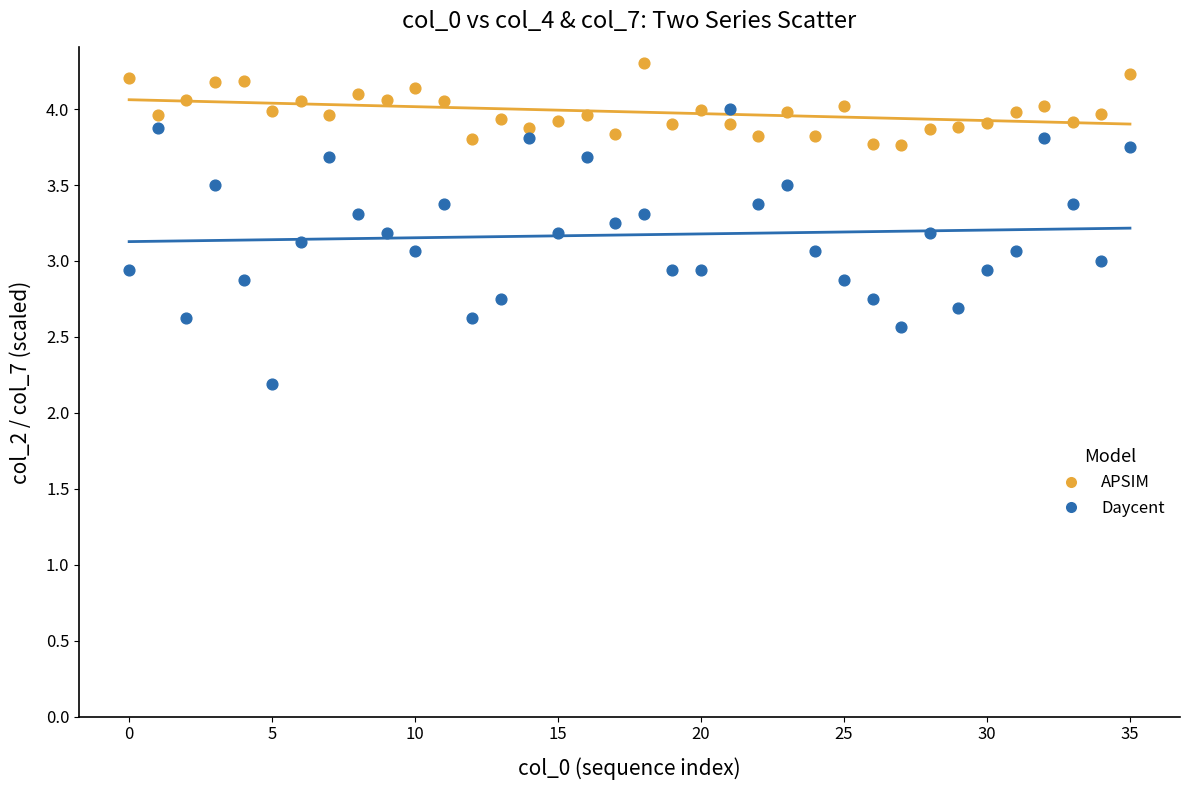

Across all data points, what is the range of Y values (max minus min)?

2.1